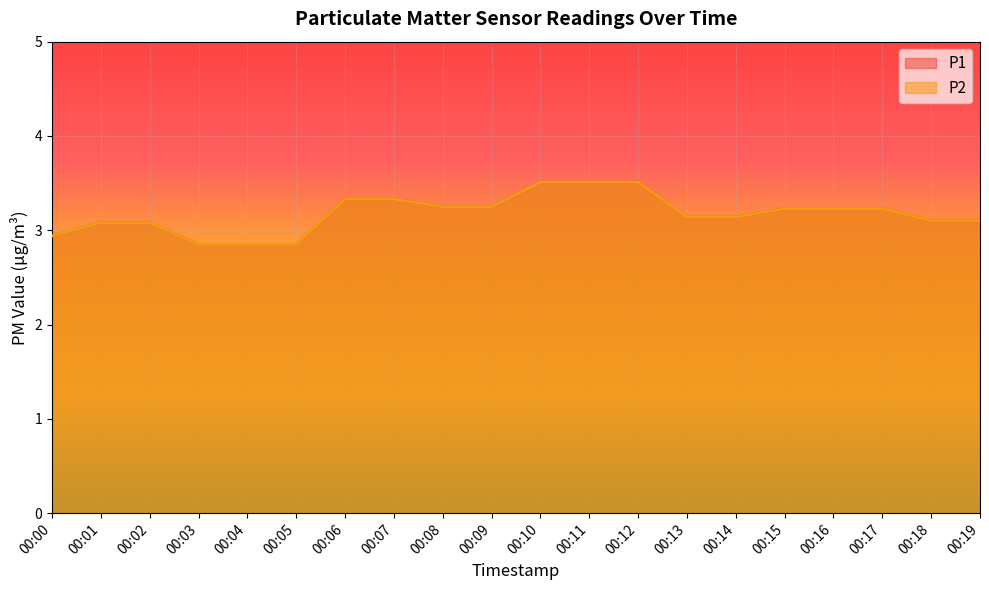

Reading left to right, extract all data points from this chart.

P1: 2.9	3.1	3.1	2.9	2.9	2.9	3.3	3.3	3.2	3.2	3.5	3.5	3.5	3.1	3.1	3.2	3.2	3.2	3.1	3.1
P2: 2.9	3.1	3.1	2.9	2.9	2.9	3.3	3.3	3.2	3.2	3.5	3.5	3.5	3.1	3.1	3.2	3.2	3.2	3.1	3.1